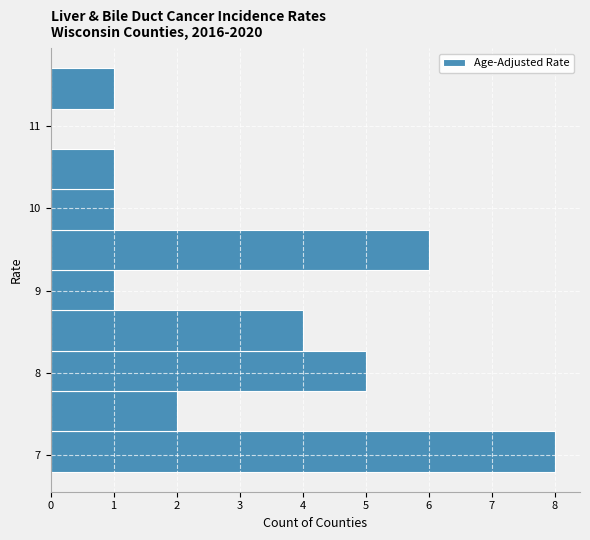

Reading bottom to top, list every bar in this chart as the range it spans on the y-axis followed by its length. Neither the bar edges nor the lengths are printed on the chart, so give them approximately, as read against the axes.

6.80 to 7.29: 8
7.29 to 7.78: 2
7.78 to 8.27: 5
8.27 to 8.76: 4
8.76 to 9.25: 1
9.25 to 9.74: 6
9.74 to 10.23: 1
10.23 to 10.72: 1
10.72 to 11.21: 0
11.21 to 11.70: 1